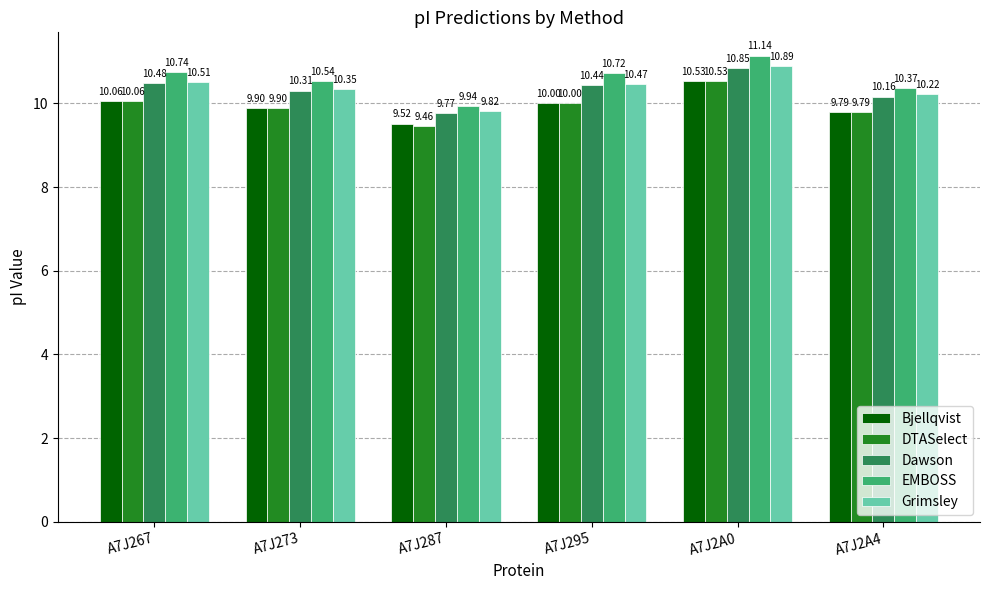

How many bars are there in total?

30